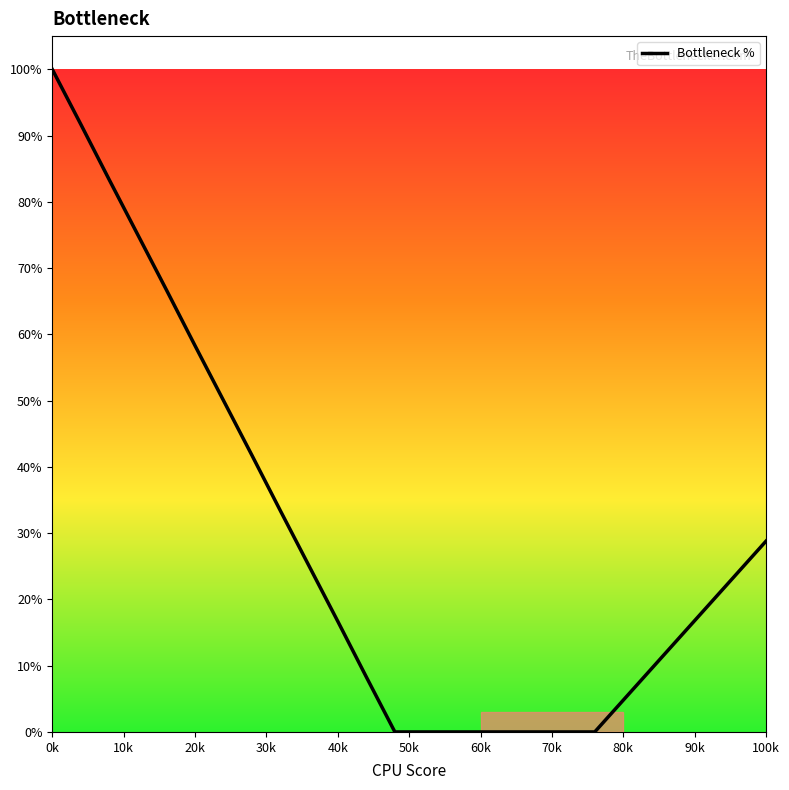

What is the greatest value displayed?

100.0